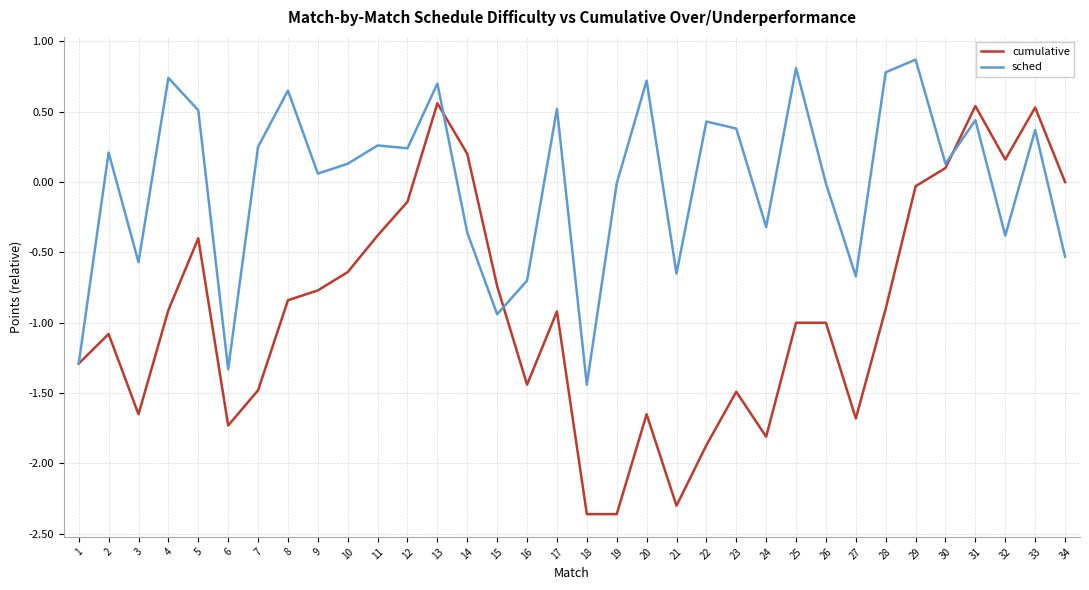

Is the value of sched at 12 greater than the value of cumulative at 33?

No